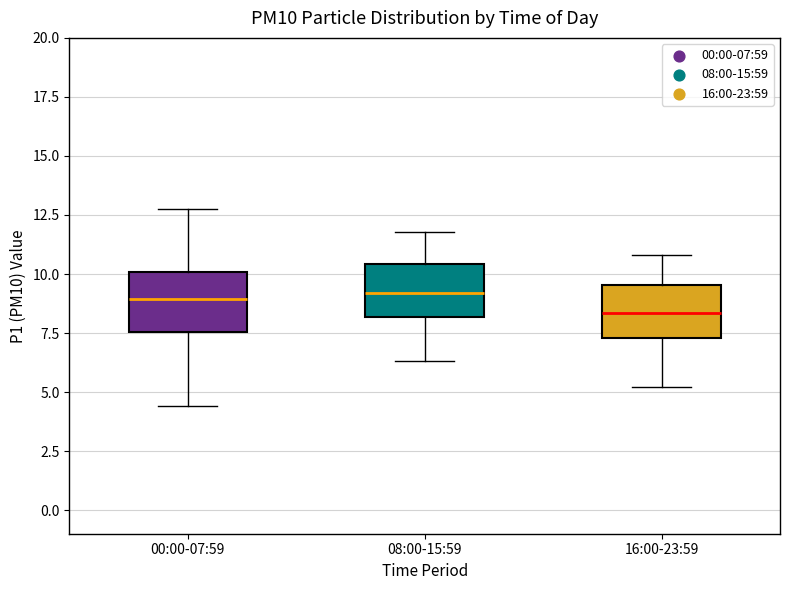

Reading left to right, transcribe this box plot: for each box, give where its median line is, the range the box spans, and where its two whiskers end, as read against the y-axis. The values are not printed on the chart, so give them approximately, as read against the axis.

00:00-07:59: median 9.0, box 7.5 to 10.0, whiskers 4.5 to 13.0
08:00-15:59: median 9.0, box 8.0 to 10.5, whiskers 6.5 to 12.0
16:00-23:59: median 8.5, box 7.5 to 9.5, whiskers 5.0 to 11.0